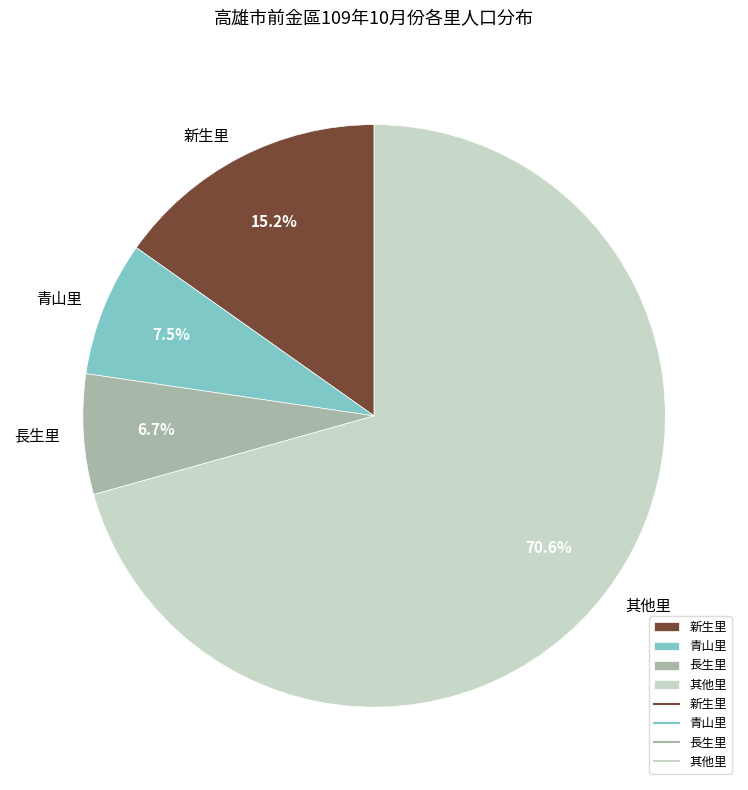

What percentage do 新生里 and 青山里 together represent?

22.7%